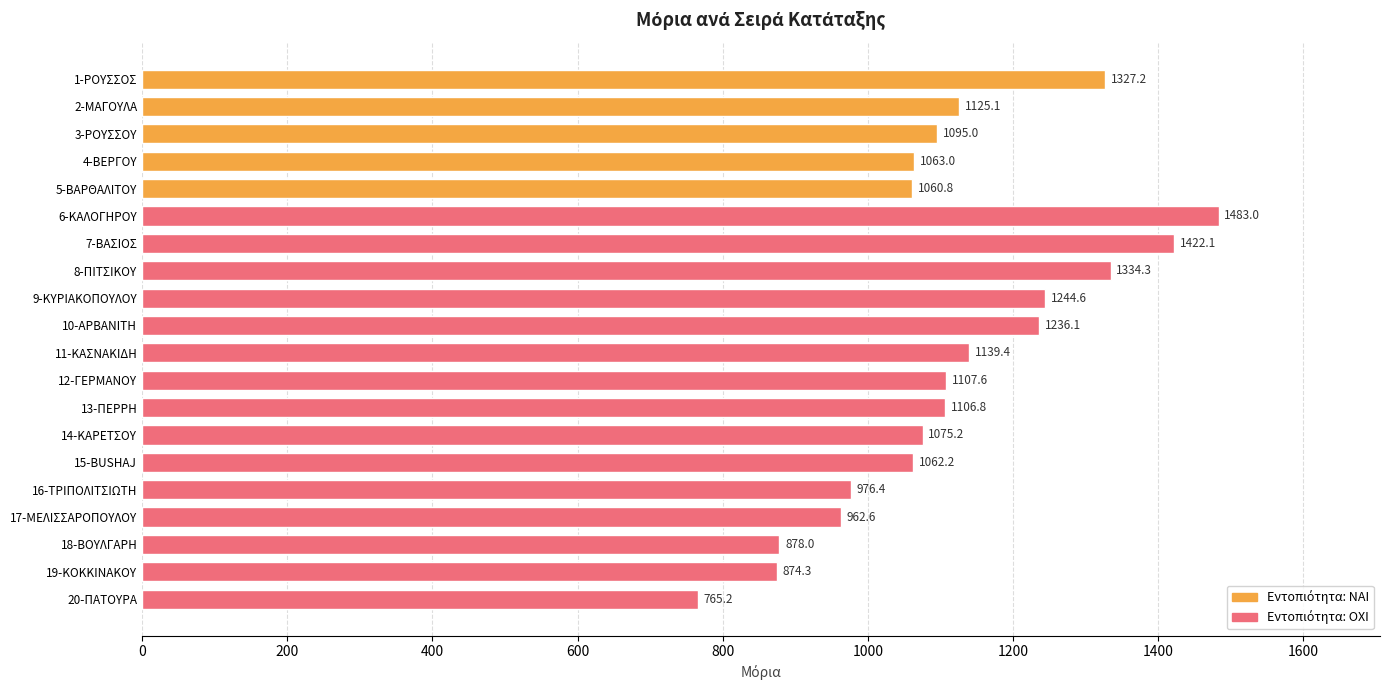

Which label corresponds to the largest value in the chart?

6-ΚΑΛΟΓΗΡΟΥ